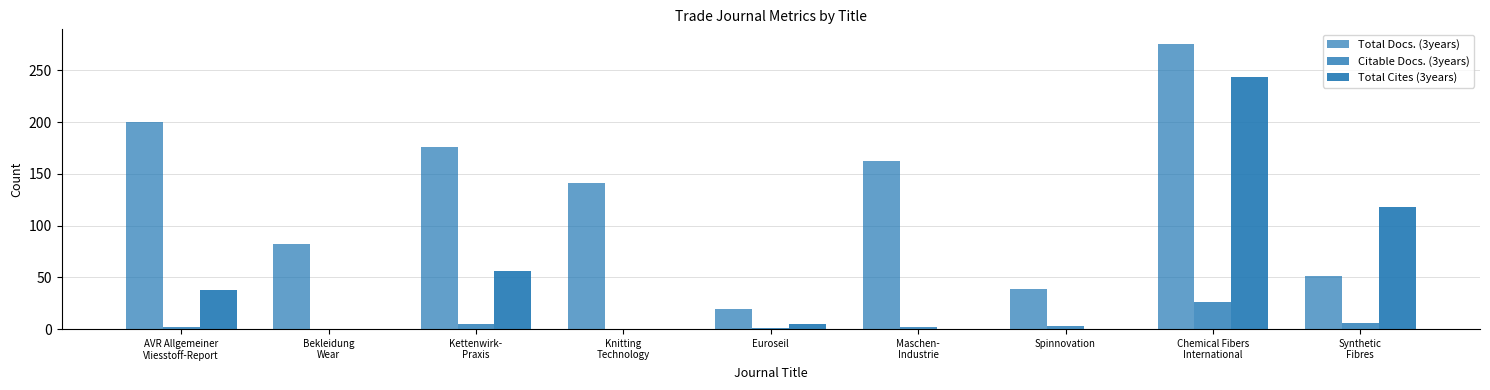

List the series in order of their overall mean, lowest first.

Citable Docs. (3years), Total Cites (3years), Total Docs. (3years)